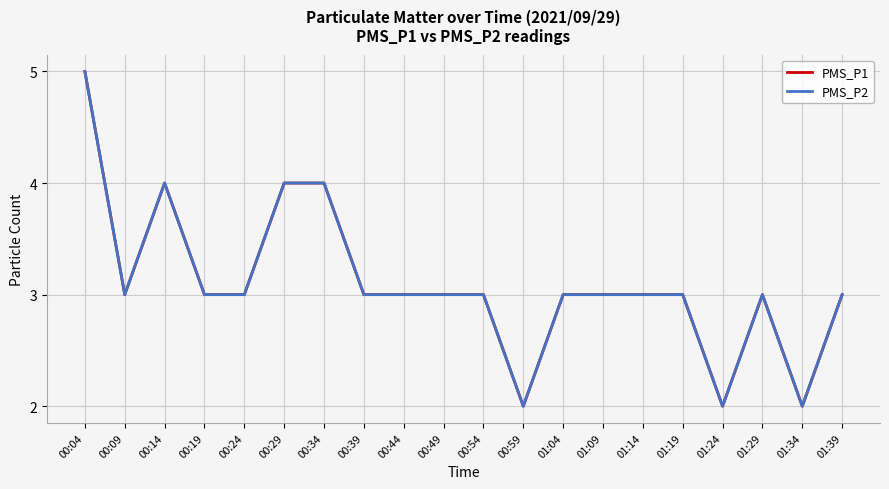

Which category has the lowest value in the PMS_P2 series?

00:59